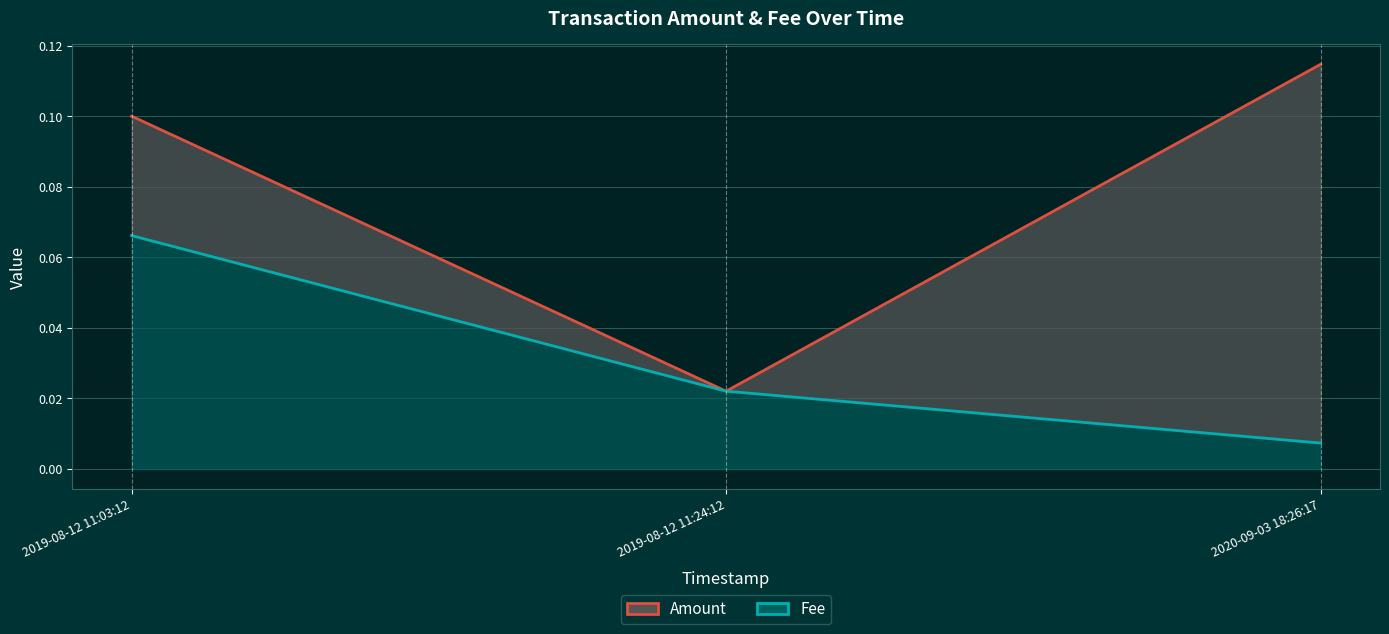

Between 2019-08-12 11:03:12 and 2019-08-12 11:24:12, which series saw the biggest shift?

Amount